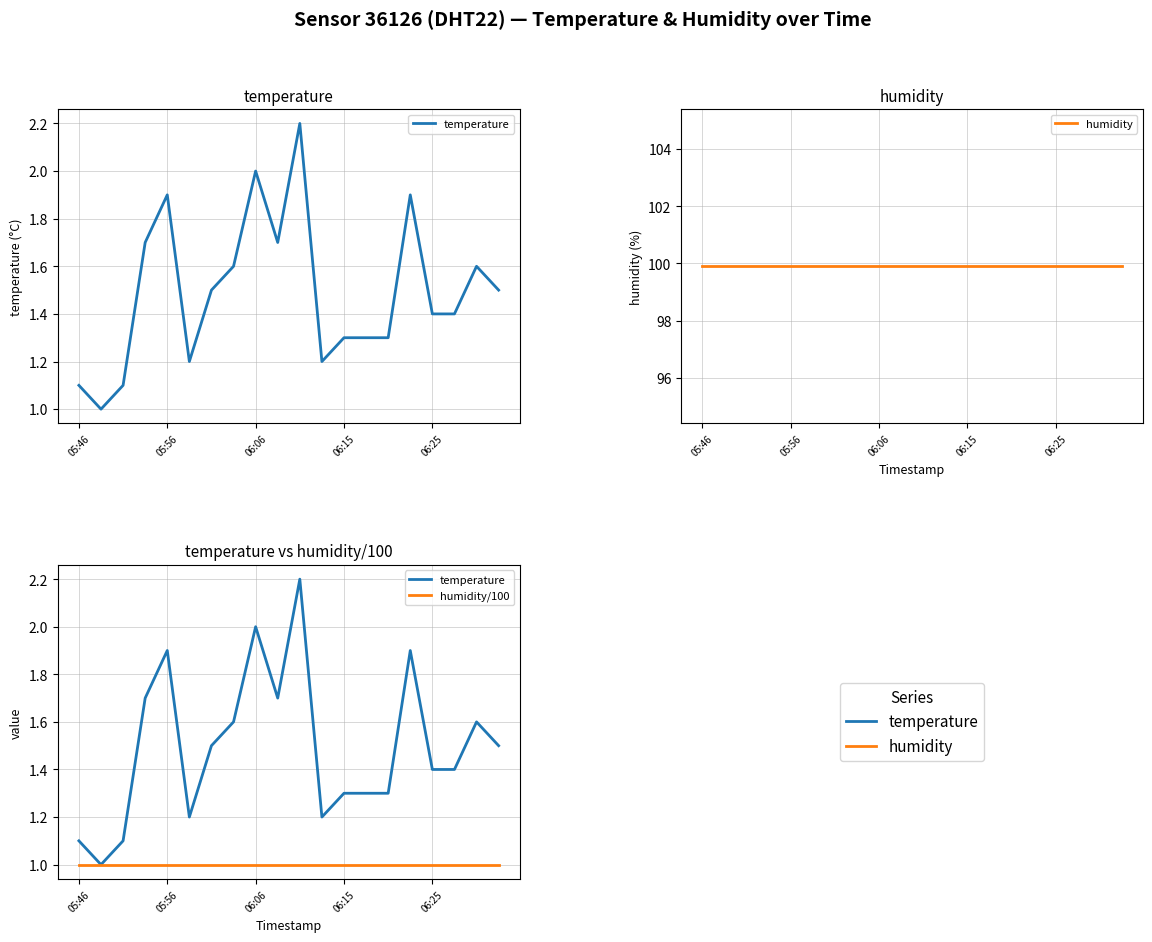

In temperature, how many points are lower than both neighbors (excluding endpoints)?

4